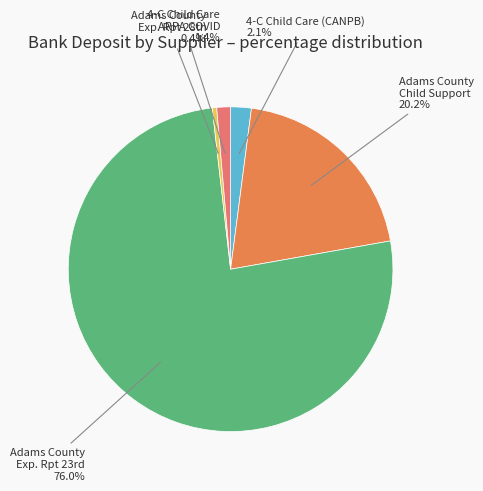

Is there a majority slice in this chart?

Yes